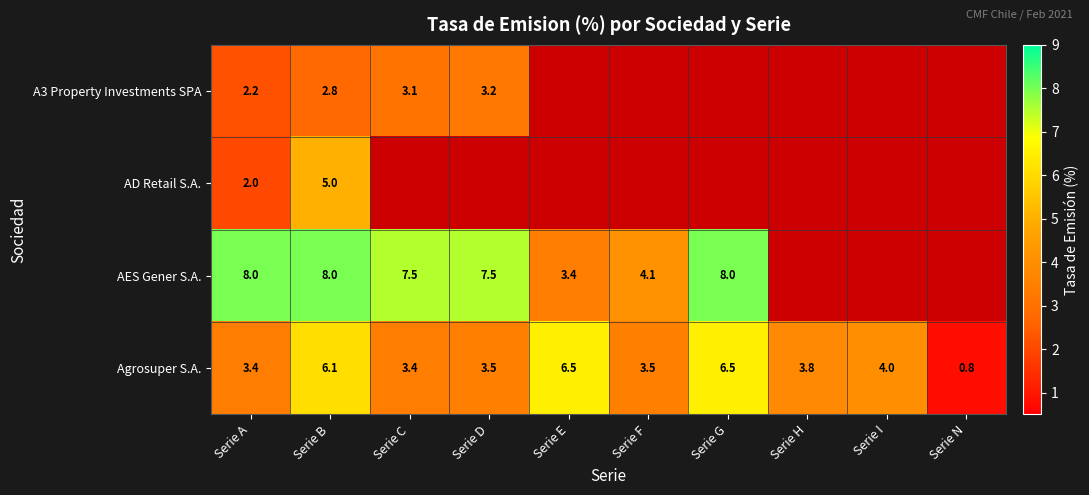

What is the difference between the highest and lowest values at Serie A?

6.0